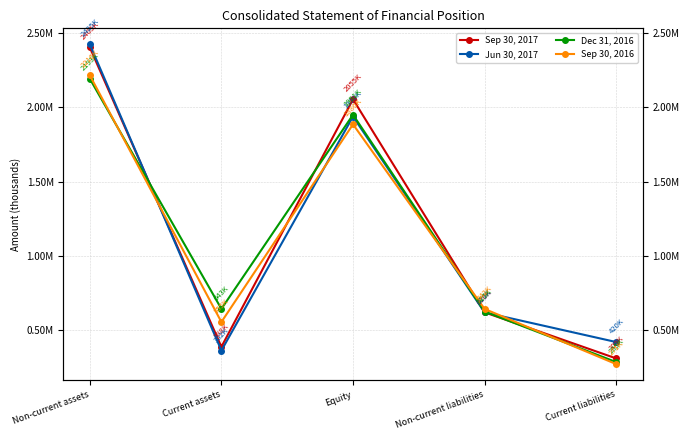

What is the spread (max minus min) of values at Current assets?

280716